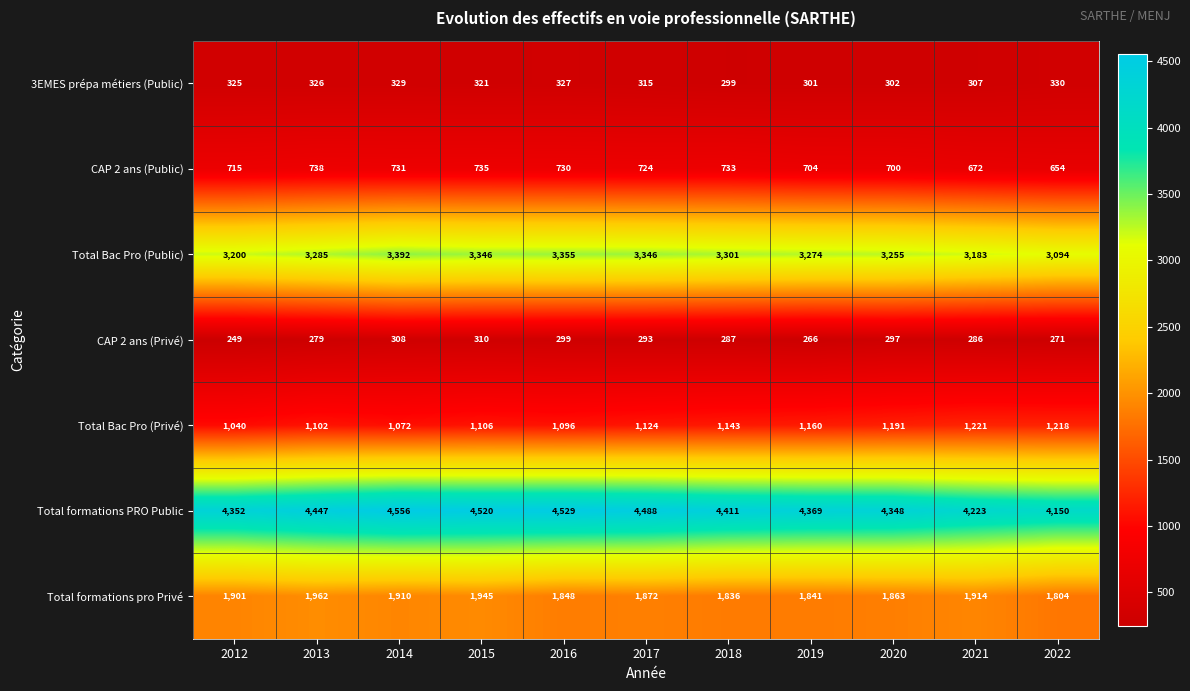

What is the difference between the highest and lowest values at 2016?

4230